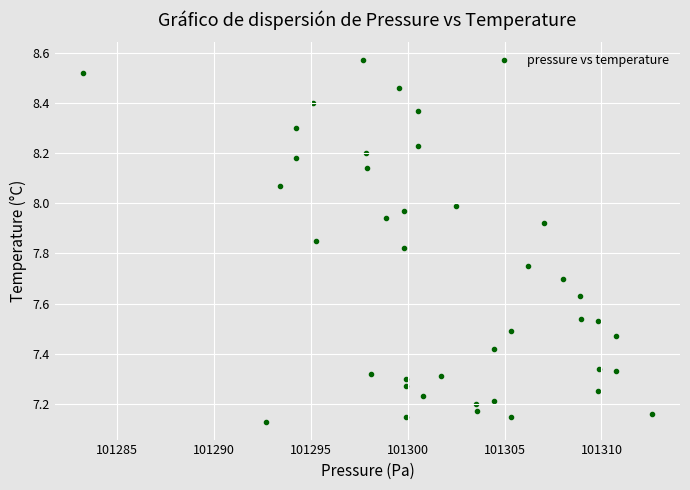

What is the range of X values (max minus min)?

29.3